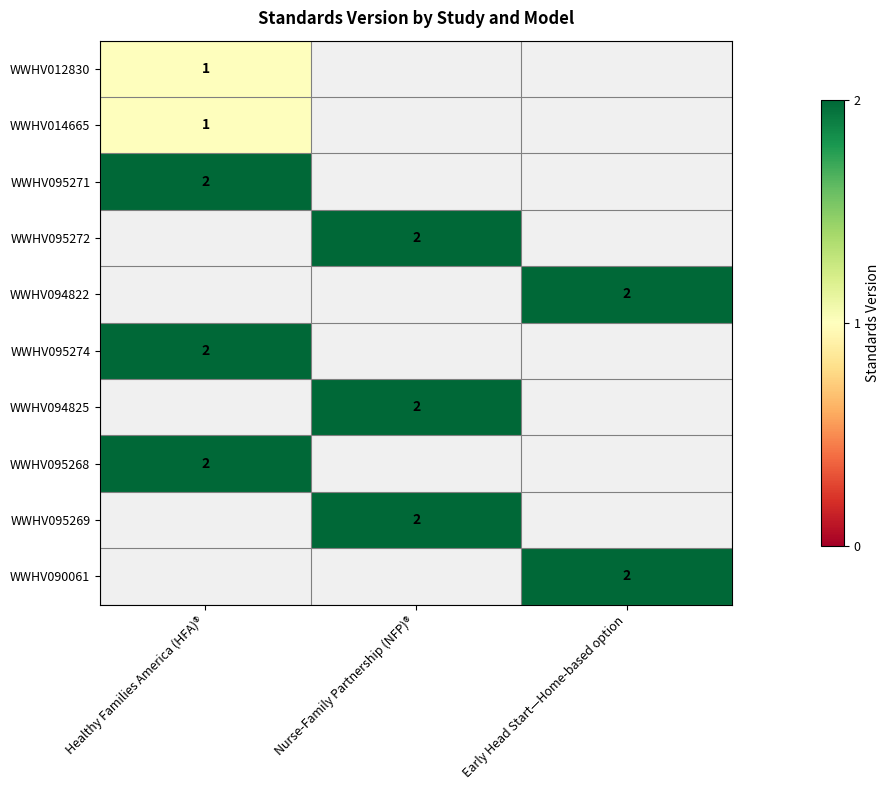

What is the maximum value shown in the chart?

2.0